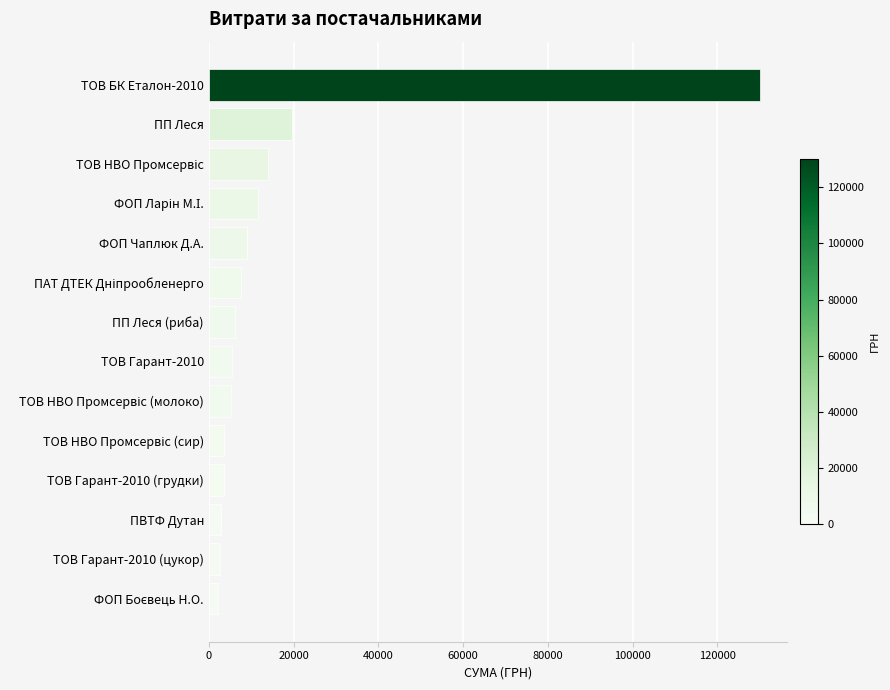

What is the maximum value shown in the chart?

130000.0